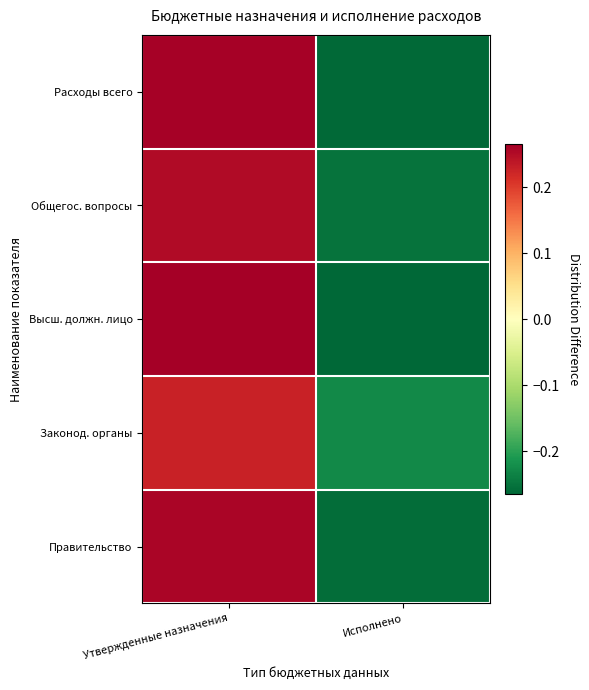

Reading left to right, transcribe all the data shown in this chart.

Расходы всего: Утвержденные назначения=0.3	Исполнено=-0.3
Общегос. вопросы: Утвержденные назначения=0.3	Исполнено=-0.3
Высш. должн. лицо: Утвержденные назначения=0.3	Исполнено=-0.3
Законод. органы: Утвержденные назначения=0.2	Исполнено=-0.2
Правительство: Утвержденные назначения=0.3	Исполнено=-0.3